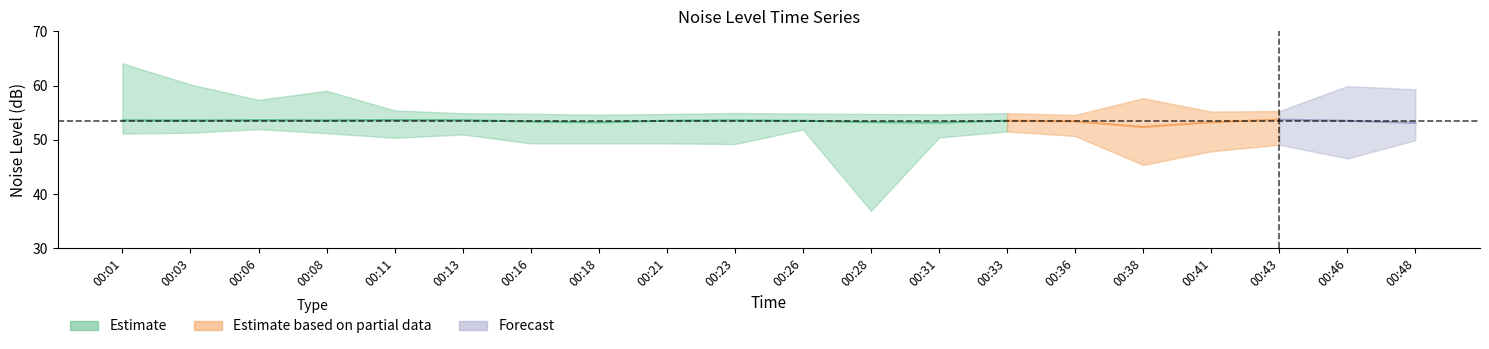

What is the total value across all series at 00:21?

157.6